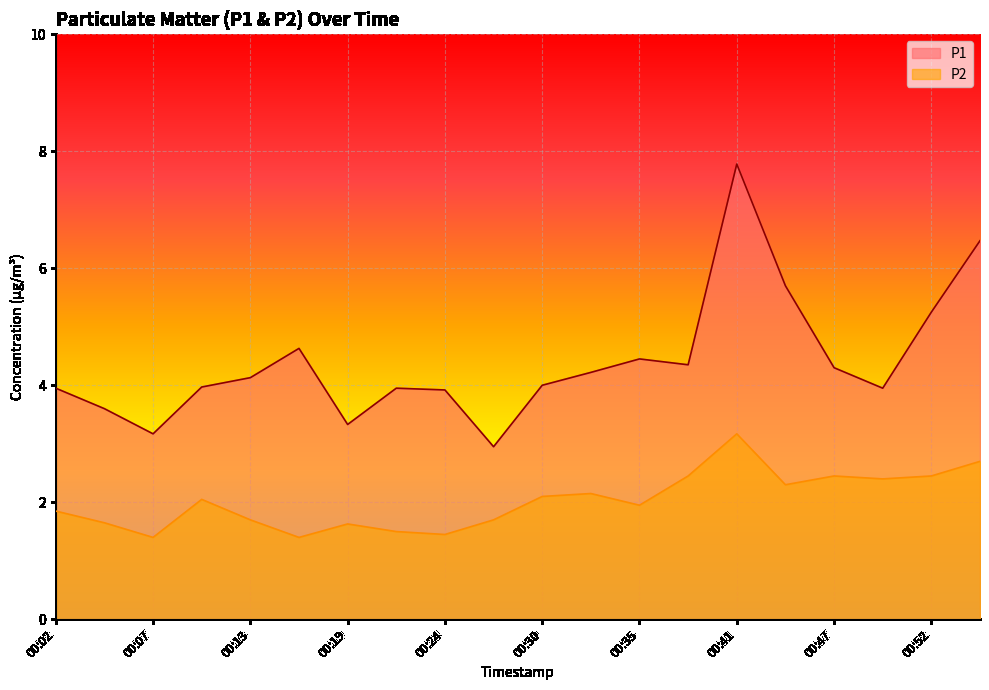

Where is P1 nearest to the value 5?

00:52